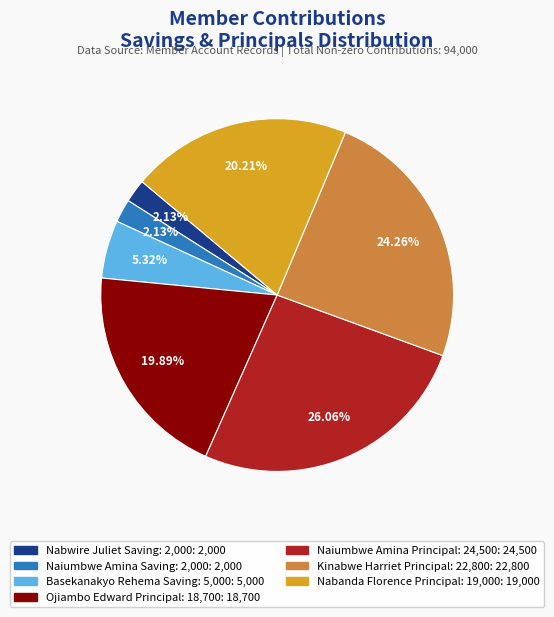

Is there a majority slice in this chart?

No